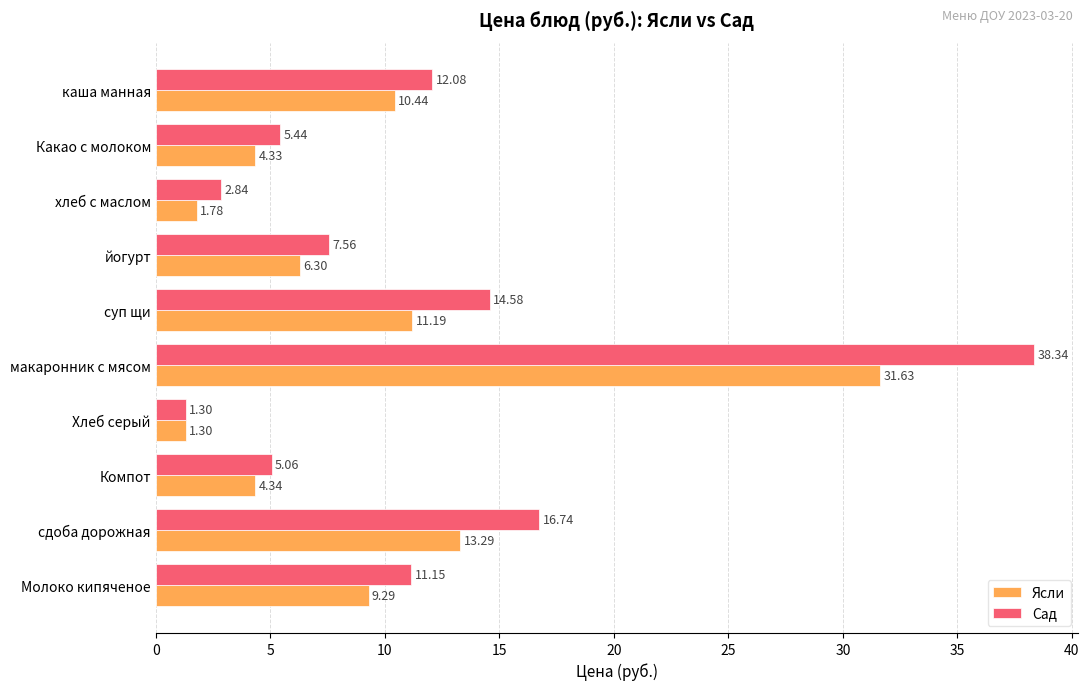

Is the value of Сад at Компот greater than the value of Ясли at суп щи?

No